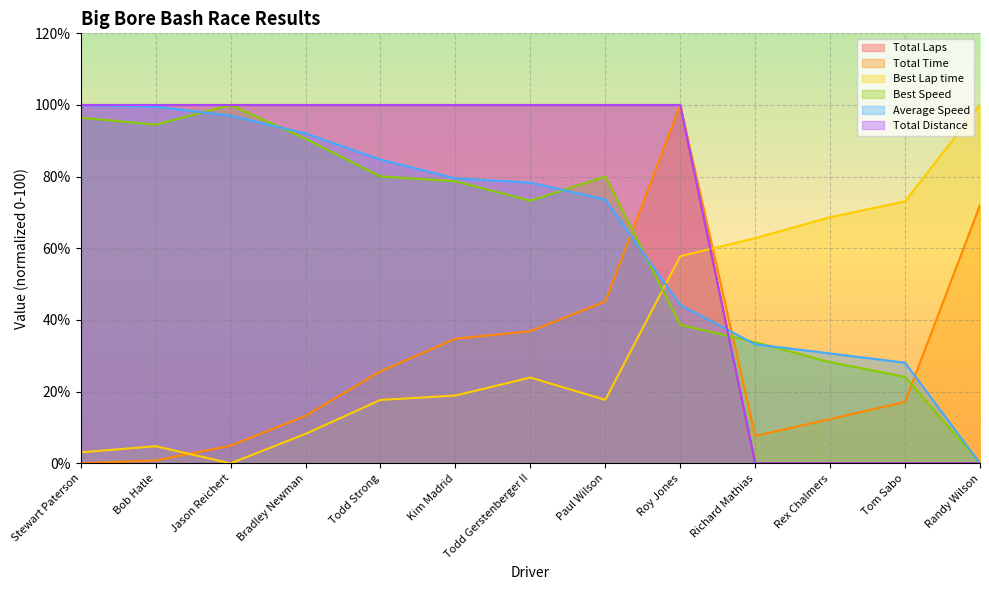

Between Todd Strong and Randy Wilson, which series saw the biggest shift?

Total Laps